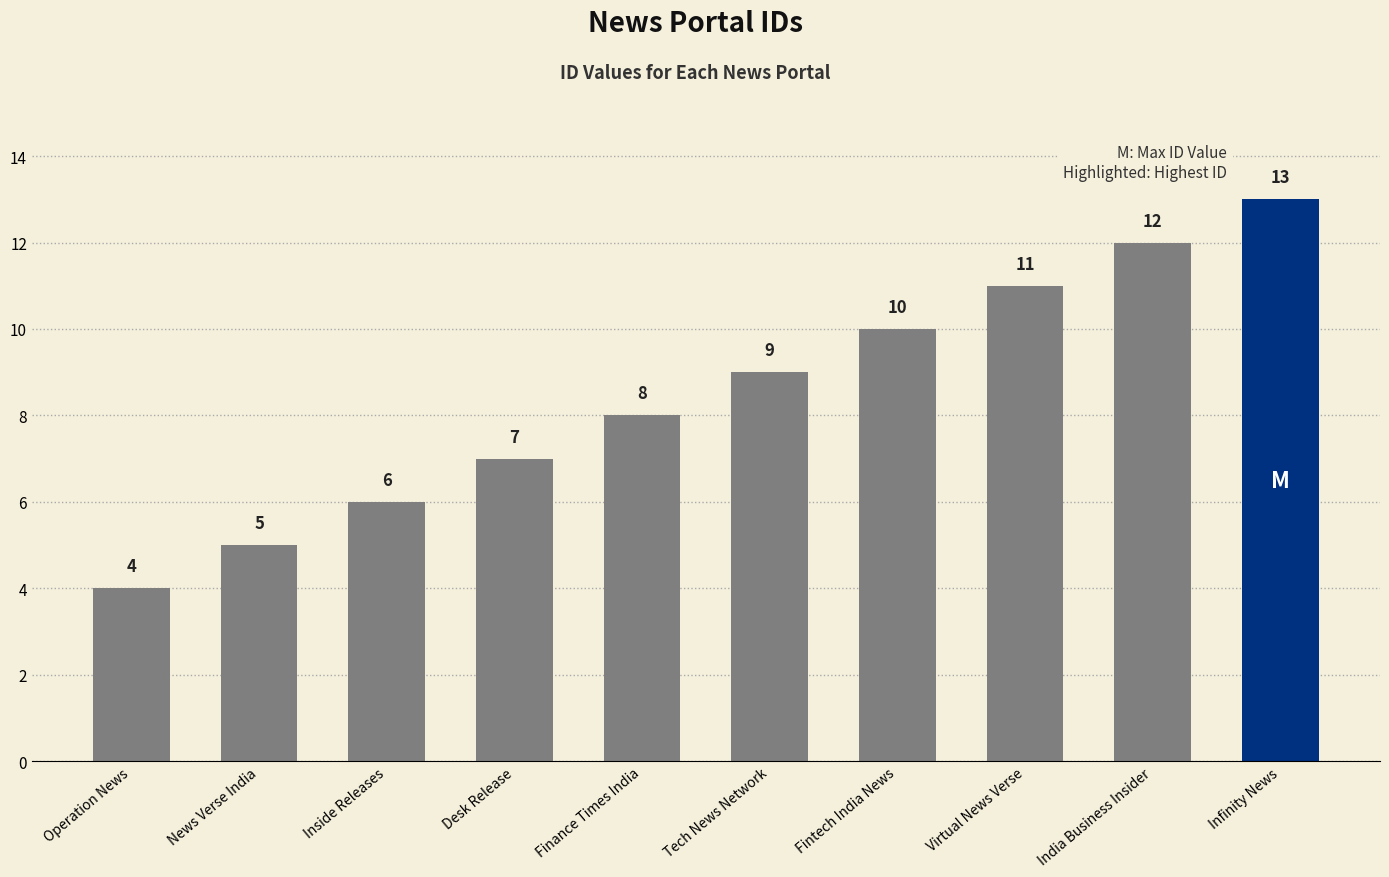

What is the difference between the values at Finance Times India and Virtual News Verse?

3